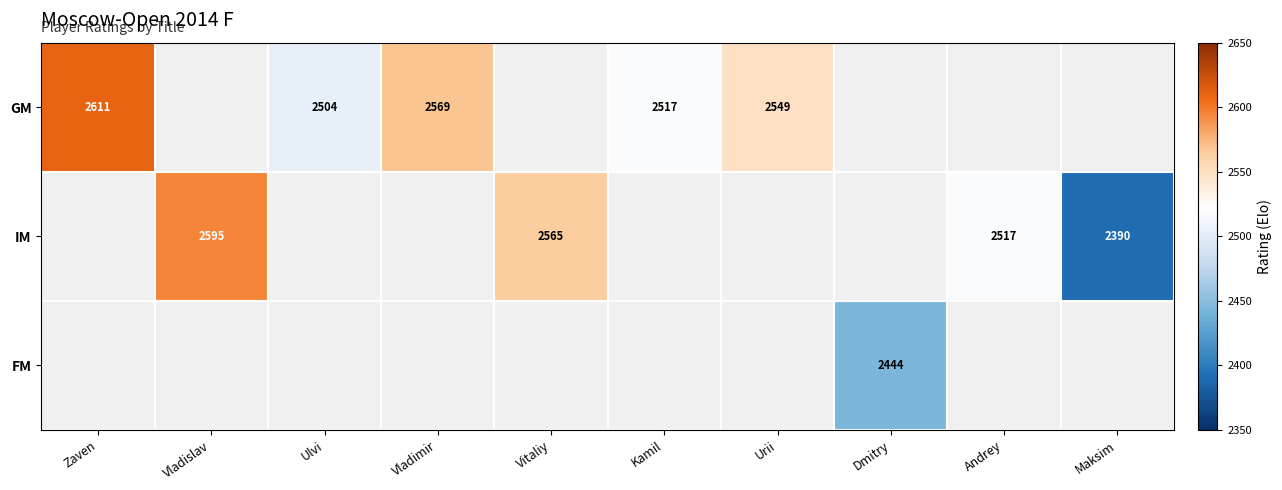

The value of FM at Dmitry is 2444. True or false?

True